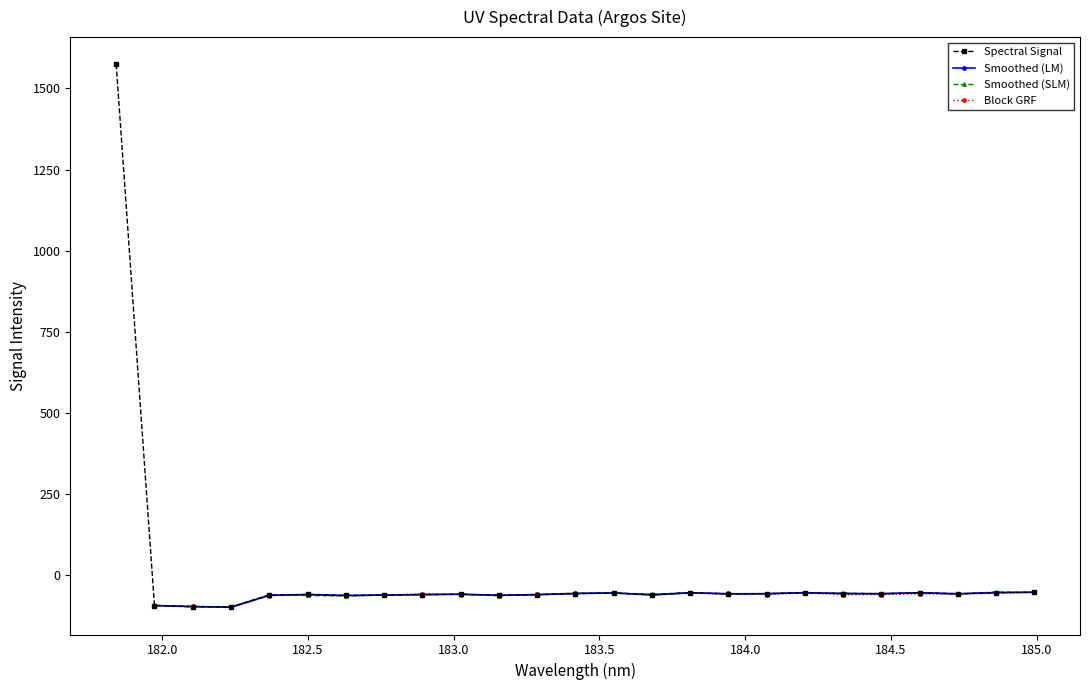

True or false: Spectral Signal has more than 2 interior local peaks.

True